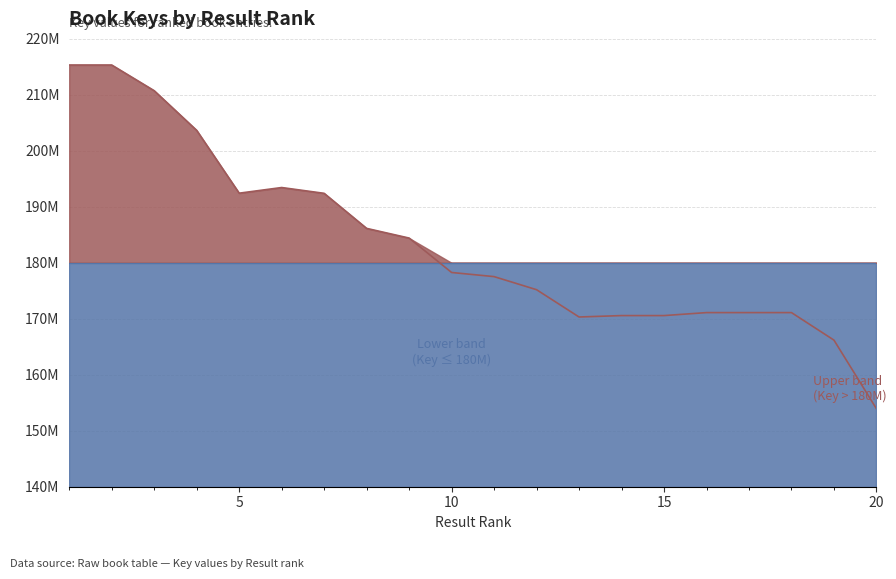

List the labels in order of value, largest first.

2, 1, 3, 4, 6, 5, 7, 8, 9, 10, 11, 12, 17, 18, 16, 14, 15, 13, 19, 20